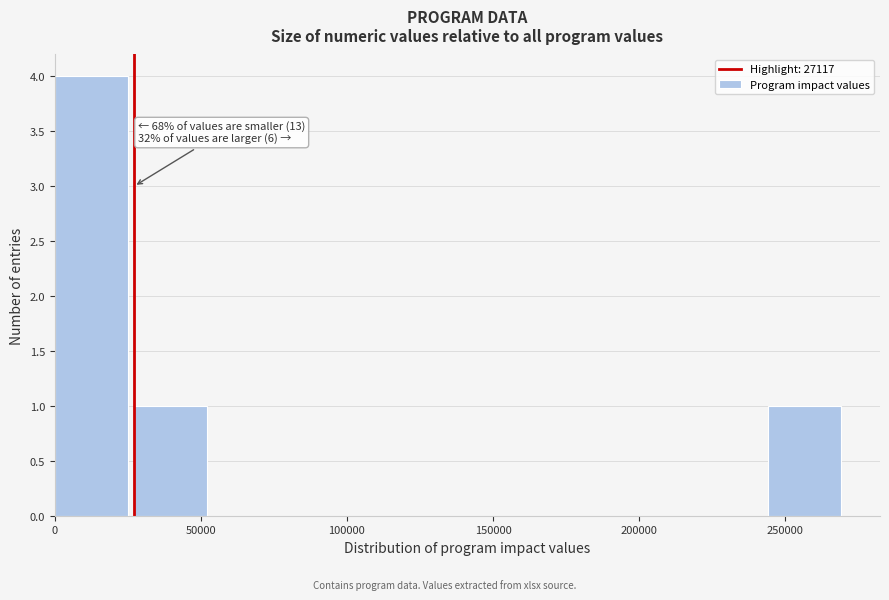

Over which range of the x-axis is the bar tallest?

0 to 25000